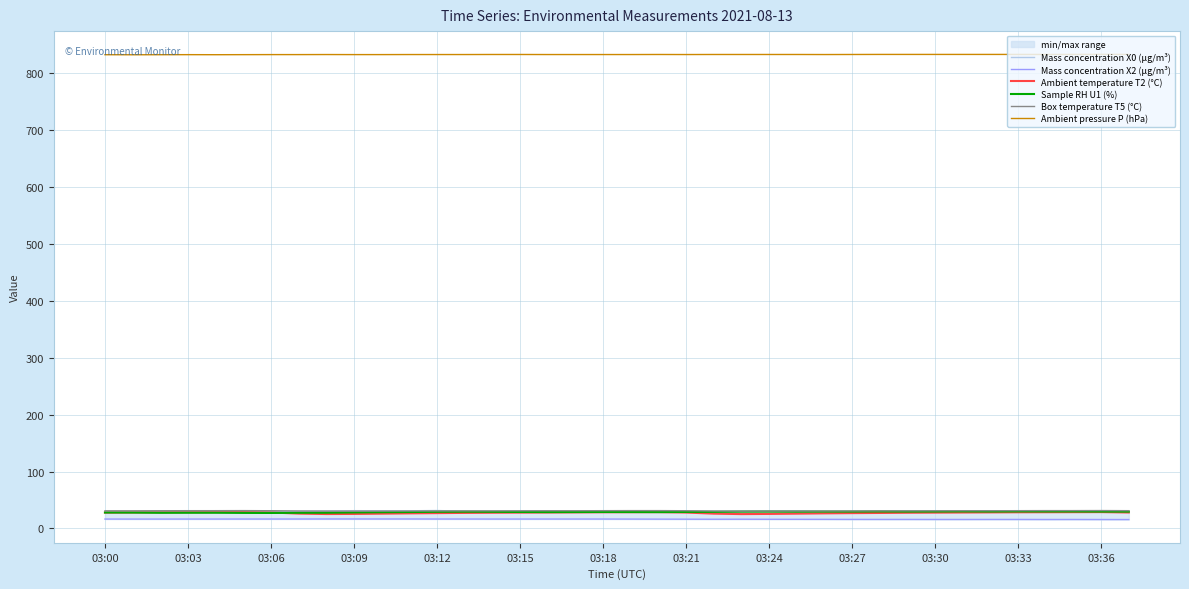

True or false: Ambient pressure P (hPa) and Ambient temperature T2 (°C) cross at least once.

False